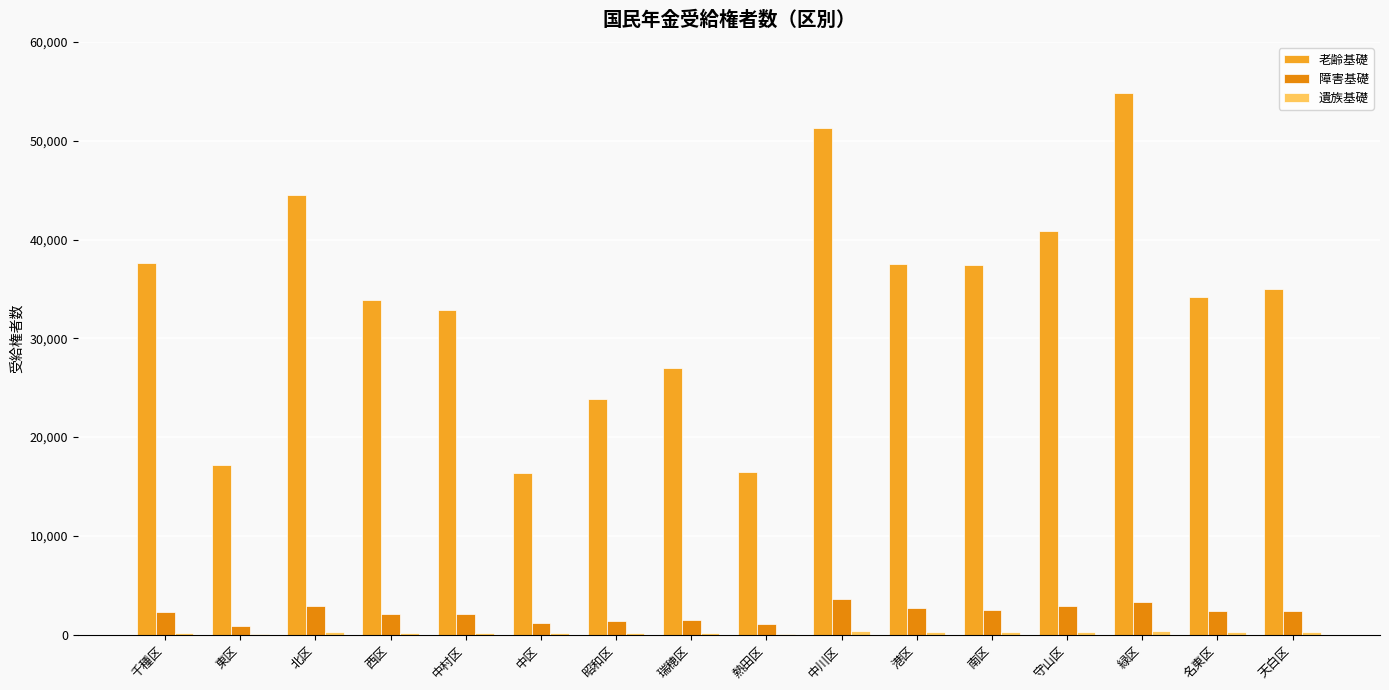

What is the approximate value of 障害基礎 at 中川区, to the nearest 100?

3600